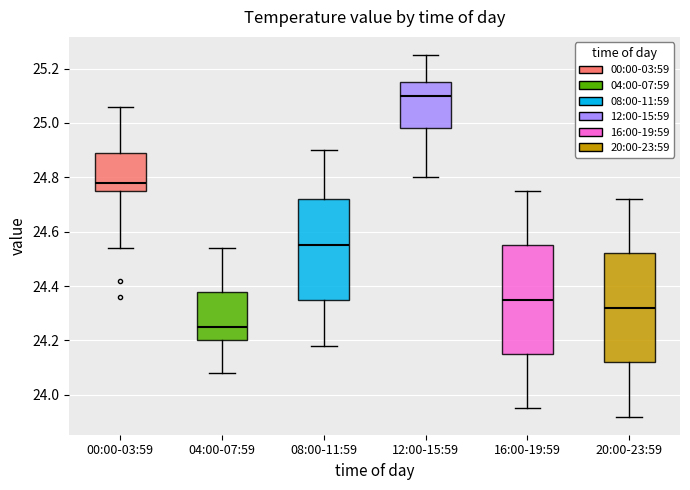

Reading left to right, read every box against the y-axis: the position of its median line, the range the box covers, and the ends of its whiskers. The values are not printed on the chart, so give them approximately, as read against the axis.

00:00-03:59: median 24.78, box 24.76 to 24.90, whiskers 24.54 to 25.06
04:00-07:59: median 24.26, box 24.20 to 24.38, whiskers 24.08 to 24.54
08:00-11:59: median 24.56, box 24.36 to 24.72, whiskers 24.18 to 24.90
12:00-15:59: median 25.10, box 24.98 to 25.16, whiskers 24.80 to 25.26
16:00-19:59: median 24.36, box 24.16 to 24.56, whiskers 23.96 to 24.76
20:00-23:59: median 24.32, box 24.12 to 24.52, whiskers 23.92 to 24.72